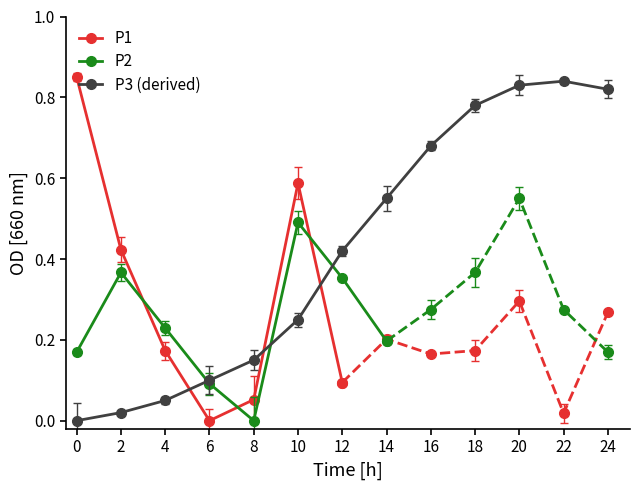

At which category does P1 reach its first local valley?

6